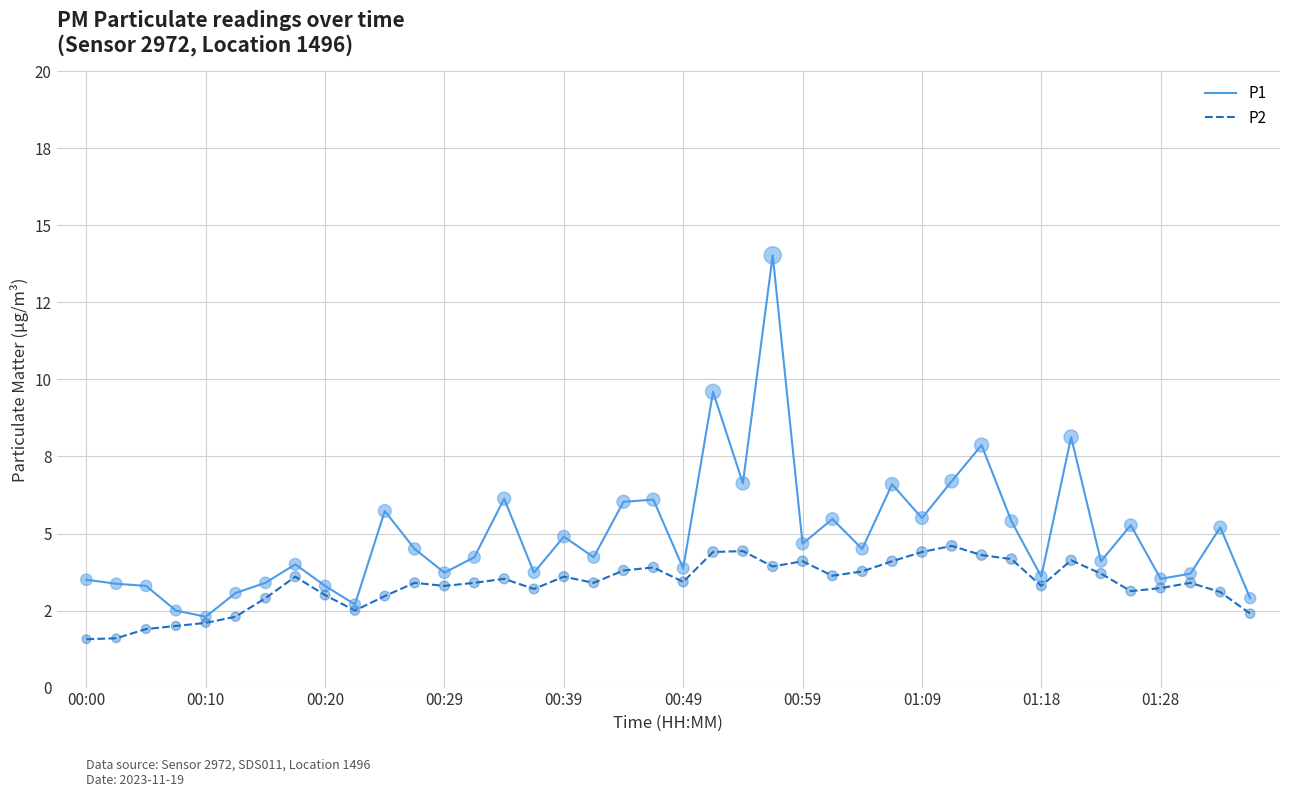

What are all the series names shown in the legend?

P1, P2